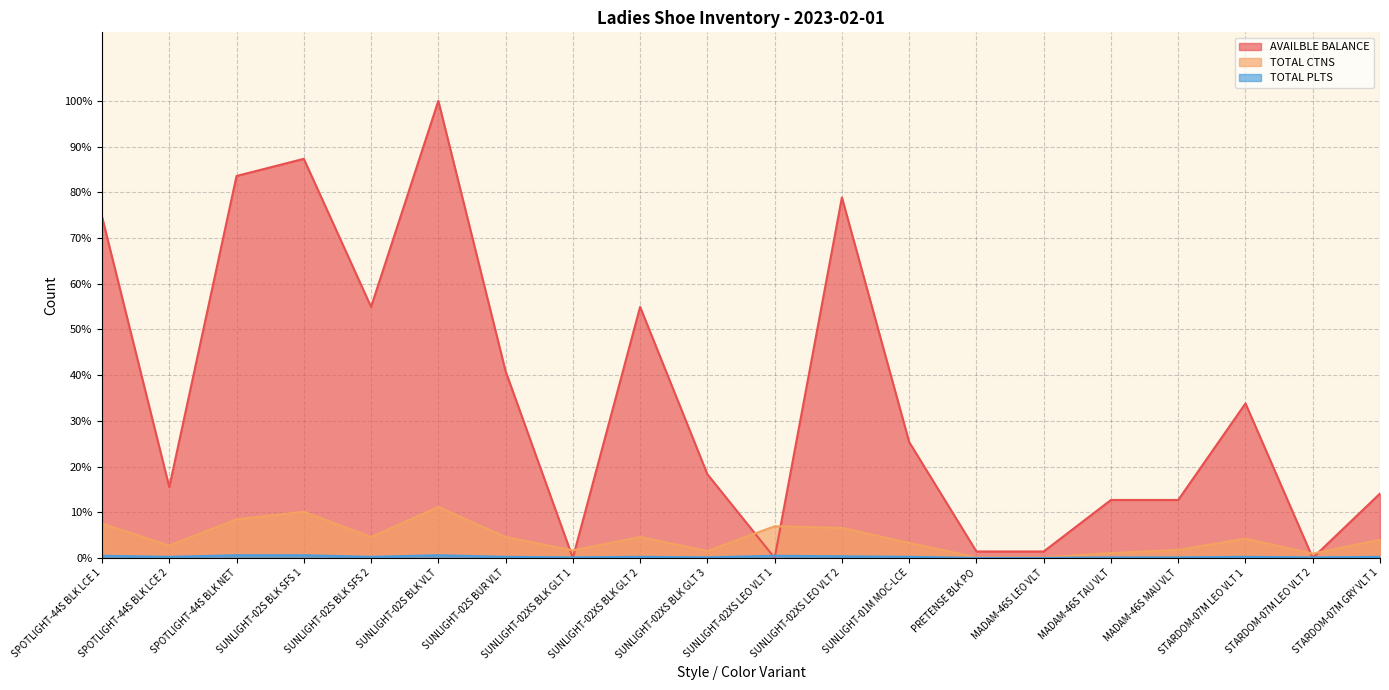

Reading left to right, extract all data points from this chart.

TOTAL CTNS: SPOTLIGHT-44S BLK LCE 1=7.5	SPOTLIGHT-44S BLK LCE 2=2.7	SPOTLIGHT-44S BLK NET=8.5	SUNLIGHT-02S BLK SFS 1=10.1	SUNLIGHT-02S BLK SFS 2=4.6	SUNLIGHT-02S BLK VLT=11.2	SUNLIGHT-02S BUR VLT=4.6	SUNLIGHT-02XS BLK GLT 1=1.6	SUNLIGHT-02XS BLK GLT 2=4.6	SUNLIGHT-02XS BLK GLT 3=1.5	SUNLIGHT-02XS LEO VLT 1=6.9	SUNLIGHT-02XS LEO VLT 2=6.6	SUNLIGHT-01M MOC-LCE=3.3	PRETENSE BLK PO=0.1	MADAM-46S LEO VLT=0.1	MADAM-46S TAU VLT=1.1	MADAM-46S MAU VLT=1.8	STARDOM-07M LEO VLT 1=4.2	STARDOM-07M LEO VLT 2=0.9	STARDOM-07M GRY VLT 1=4.0
TOTAL PLTS: SPOTLIGHT-44S BLK LCE 1=0.5	SPOTLIGHT-44S BLK LCE 2=0.2	SPOTLIGHT-44S BLK NET=0.6	SUNLIGHT-02S BLK SFS 1=0.6	SUNLIGHT-02S BLK SFS 2=0.2	SUNLIGHT-02S BLK VLT=0.6	SUNLIGHT-02S BUR VLT=0.2	SUNLIGHT-02XS BLK GLT 1=0.1	SUNLIGHT-02XS BLK GLT 2=0.2	SUNLIGHT-02XS BLK GLT 3=0.1	SUNLIGHT-02XS LEO VLT 1=0.5	SUNLIGHT-02XS LEO VLT 2=0.4	SUNLIGHT-01M MOC-LCE=0.2	PRETENSE BLK PO=0.0	MADAM-46S LEO VLT=0.0	MADAM-46S TAU VLT=0.1	MADAM-46S MAU VLT=0.1	STARDOM-07M LEO VLT 1=0.2	STARDOM-07M LEO VLT 2=0.1	STARDOM-07M GRY VLT 1=0.2
AVAILBLE BALANCE: SPOTLIGHT-44S BLK LCE 1=74.6	SPOTLIGHT-44S BLK LCE 2=15.5	SPOTLIGHT-44S BLK NET=83.6	SUNLIGHT-02S BLK SFS 1=87.3	SUNLIGHT-02S BLK SFS 2=54.9	SUNLIGHT-02S BLK VLT=100.0	SUNLIGHT-02S BUR VLT=40.8	SUNLIGHT-02XS BLK GLT 1=0.0	SUNLIGHT-02XS BLK GLT 2=54.9	SUNLIGHT-02XS BLK GLT 3=18.3	SUNLIGHT-02XS LEO VLT 1=0.0	SUNLIGHT-02XS LEO VLT 2=78.9	SUNLIGHT-01M MOC-LCE=25.4	PRETENSE BLK PO=1.4	MADAM-46S LEO VLT=1.4	MADAM-46S TAU VLT=12.7	MADAM-46S MAU VLT=12.7	STARDOM-07M LEO VLT 1=33.8	STARDOM-07M LEO VLT 2=0.0	STARDOM-07M GRY VLT 1=14.1